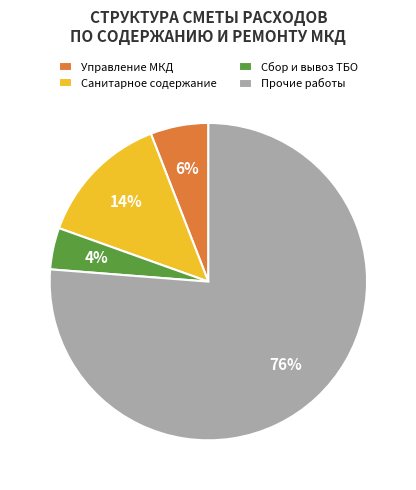

What is the largest slice in the pie chart?

Прочие работы